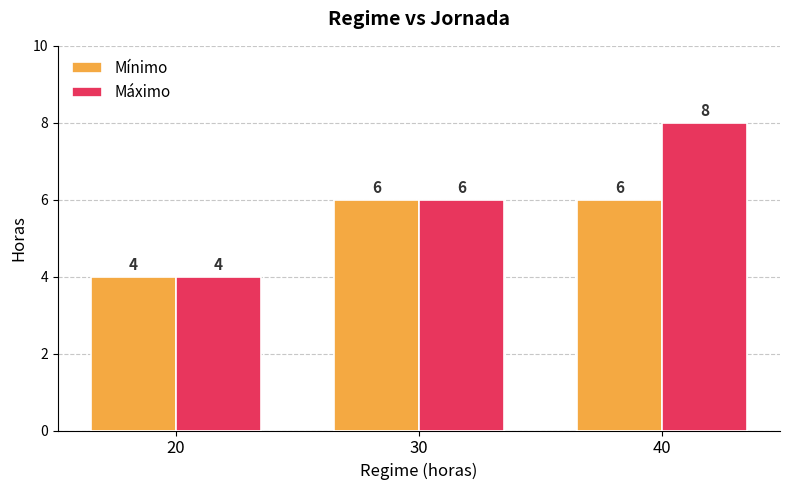

Is the value of Mínimo at 20 greater than the value of Máximo at 40?

No